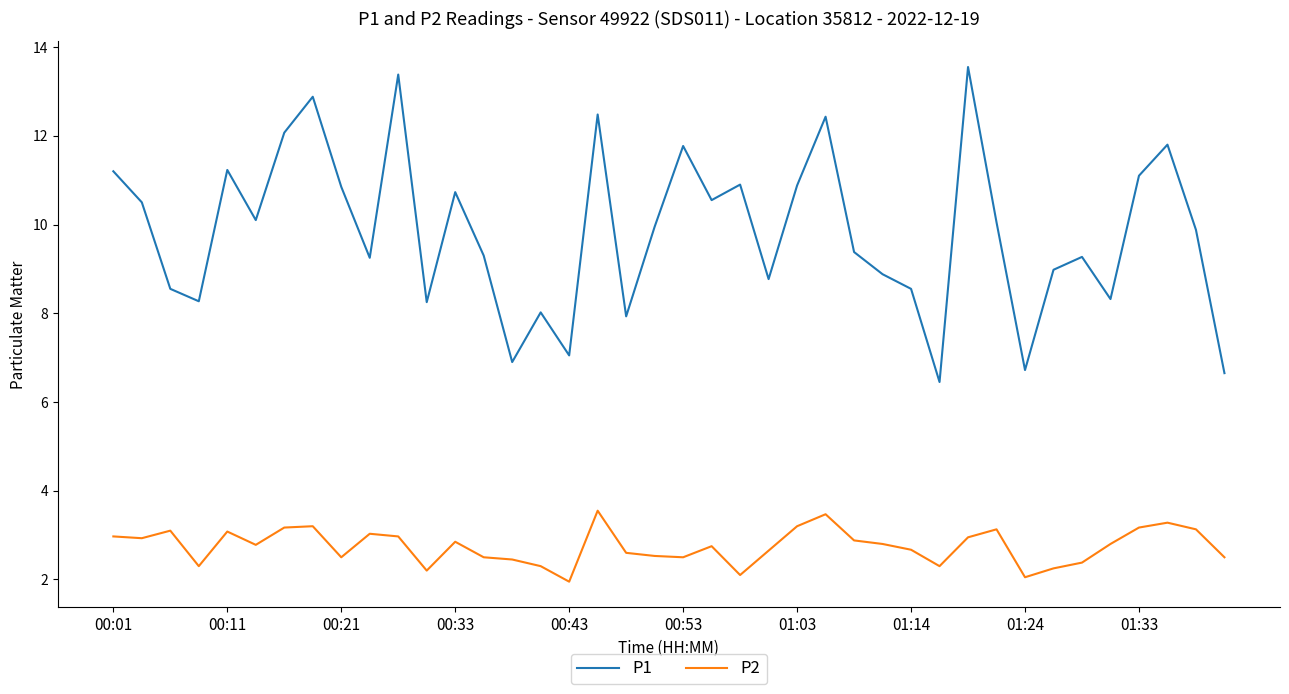

What is the difference between the second highest and second lowest values in the P1 series?

6.7